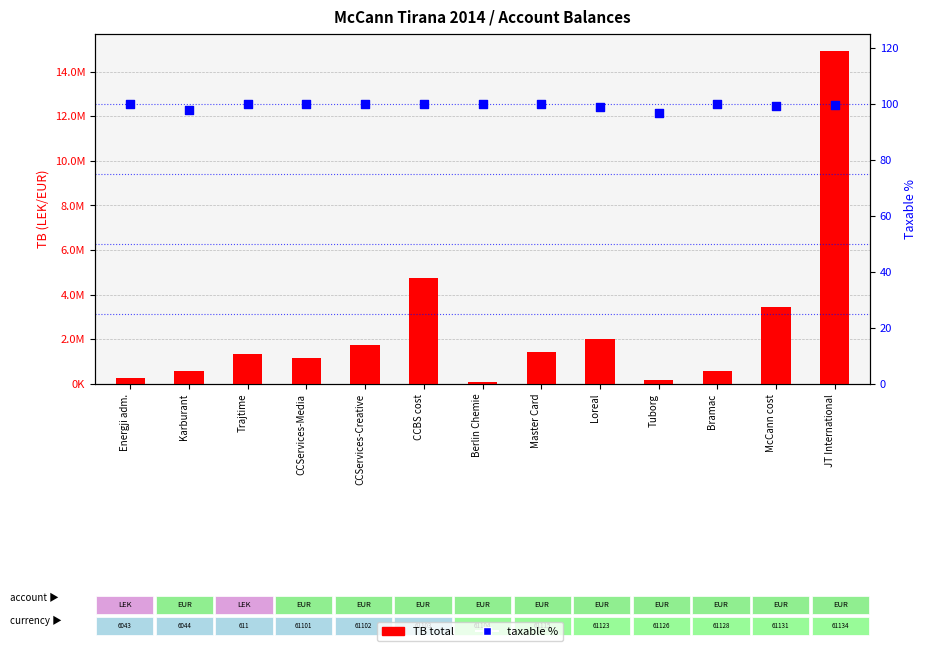

At how many categories does at least one series exceed 14841934?

1